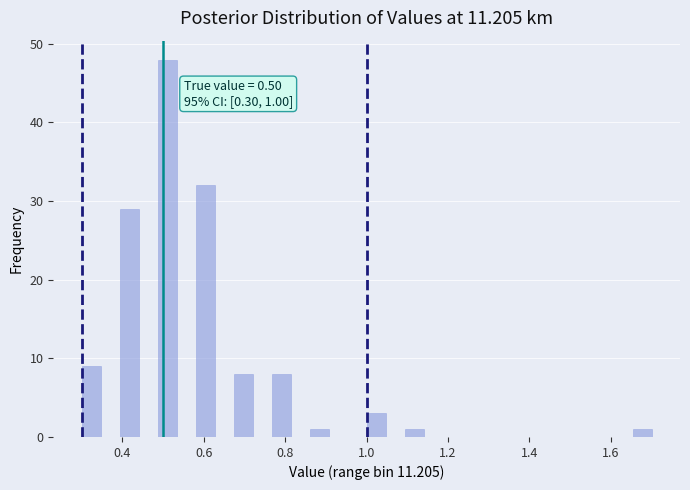

Read against the x-axis, roughly where is the centre of the tallest bar?

0.52